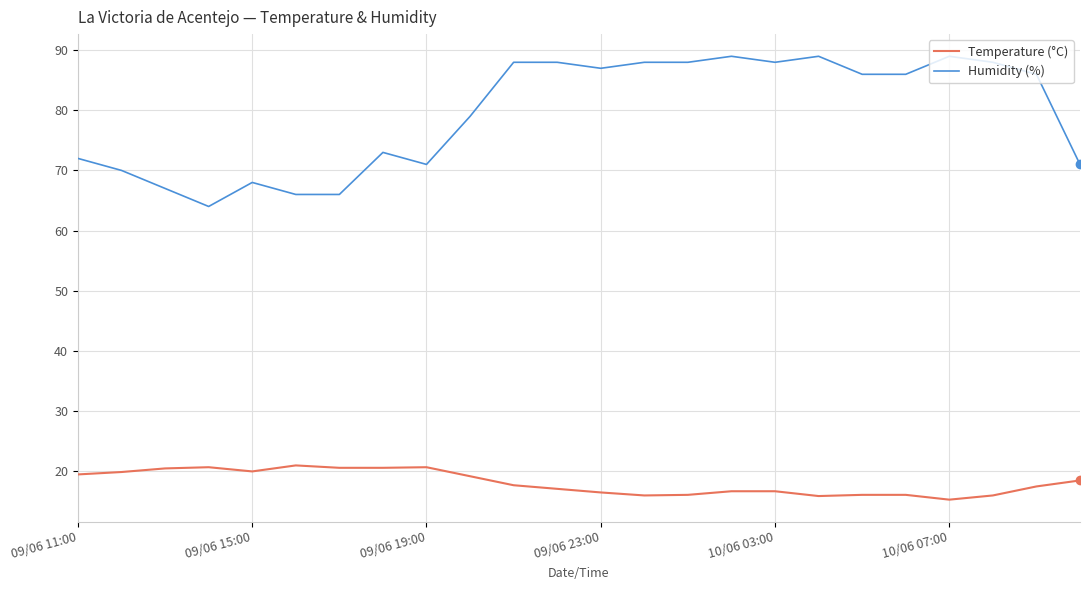

Which series has the widest spread of values?

Humidity (%)